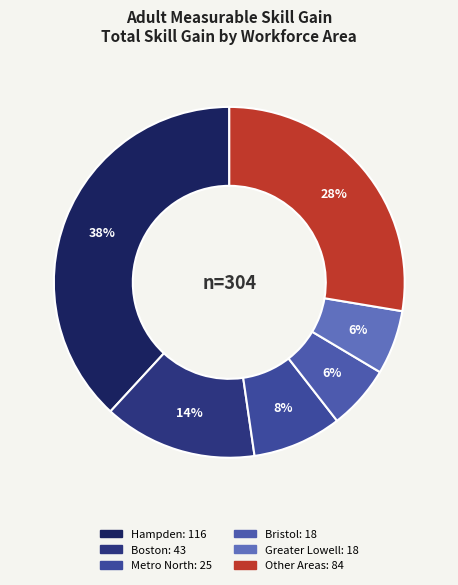

How many slices are in this pie chart?

6